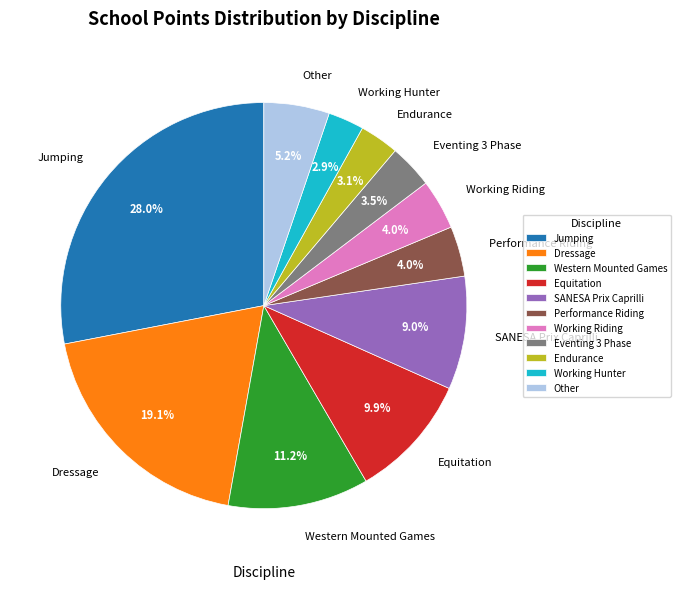

How many slices are in this pie chart?

11